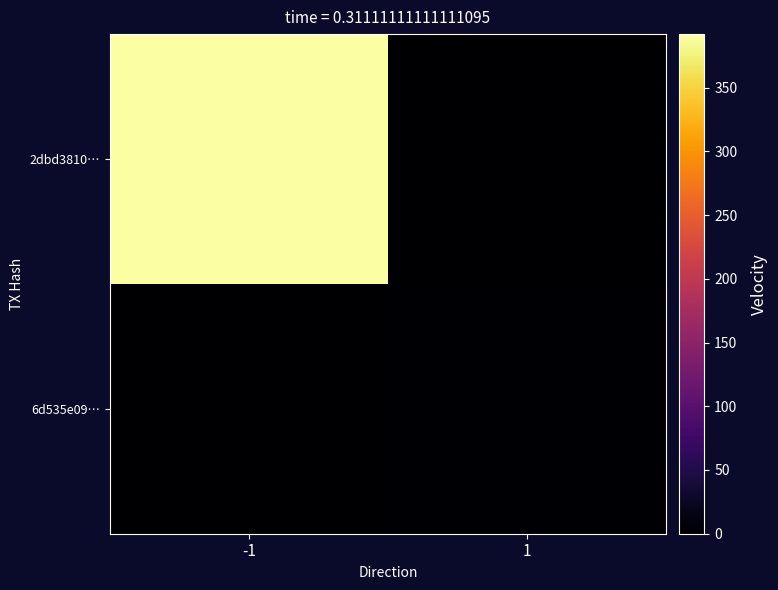

Which series changed the most between -1 and 1?

2dbd3810…